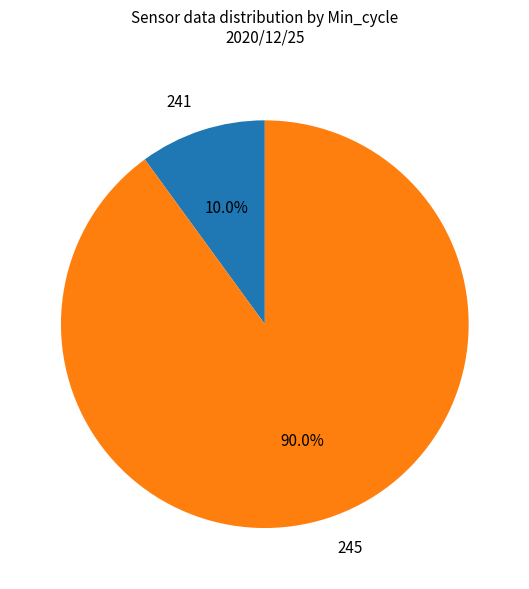

How many segments does this pie chart have?

2